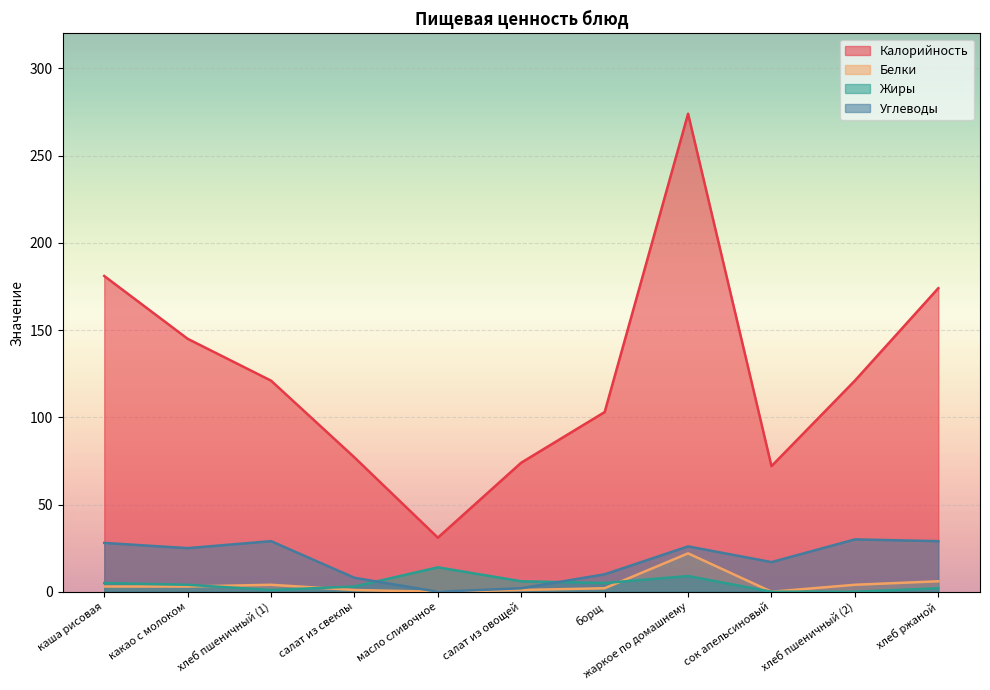

What is the spread (max minus min) of values at какао с молоком?

142